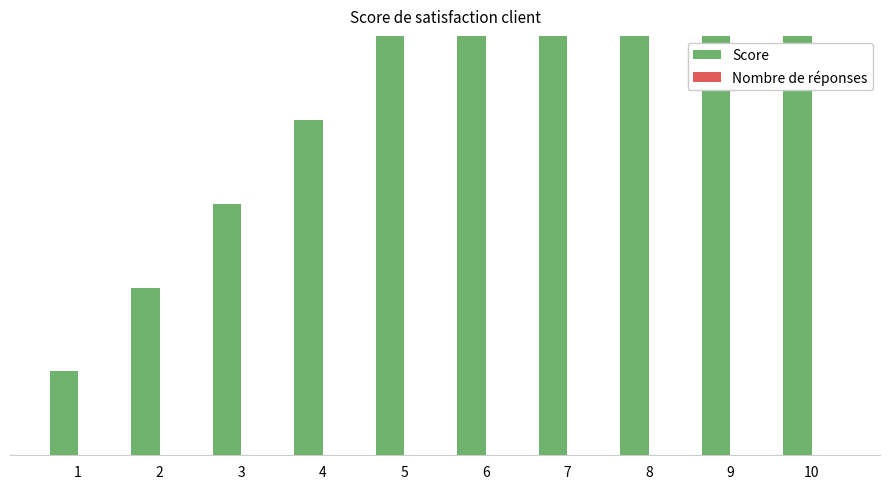

List the labels in order of Nombre de réponses value, largest first.

1, 2, 3, 4, 5, 6, 7, 8, 9, 10